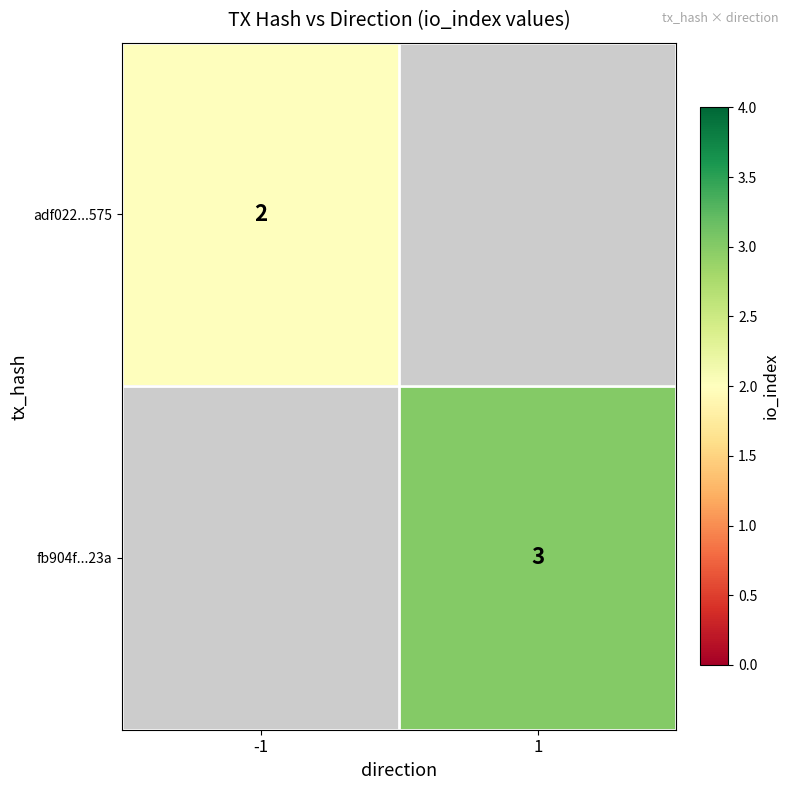

The value of fb904f...23a at 1 is 3. True or false?

True